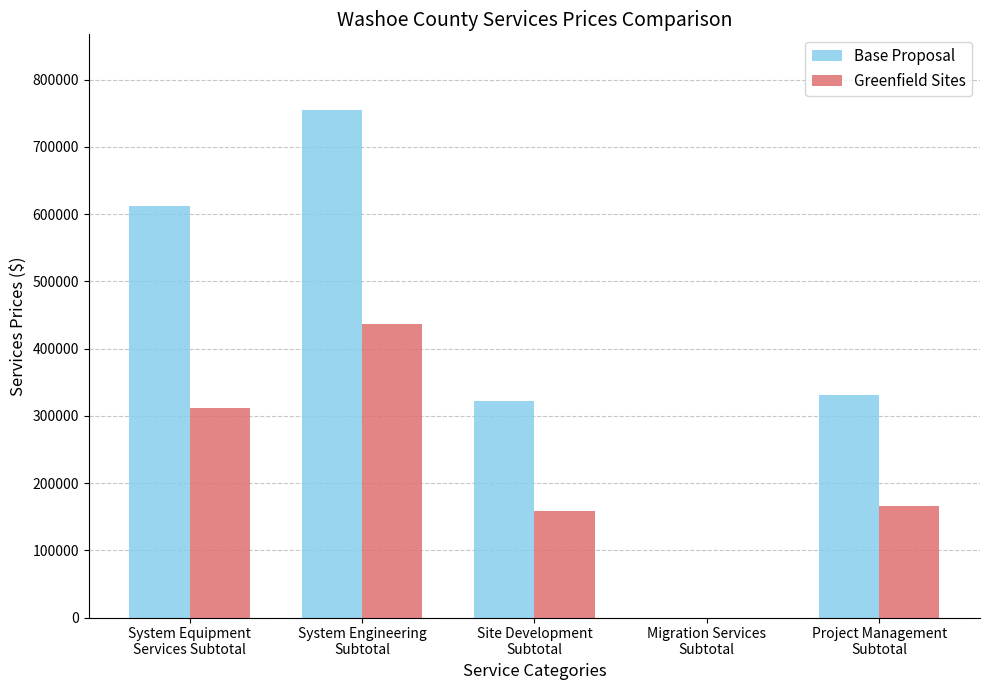

What are all the series names shown in the legend?

Base Proposal, Greenfield Sites